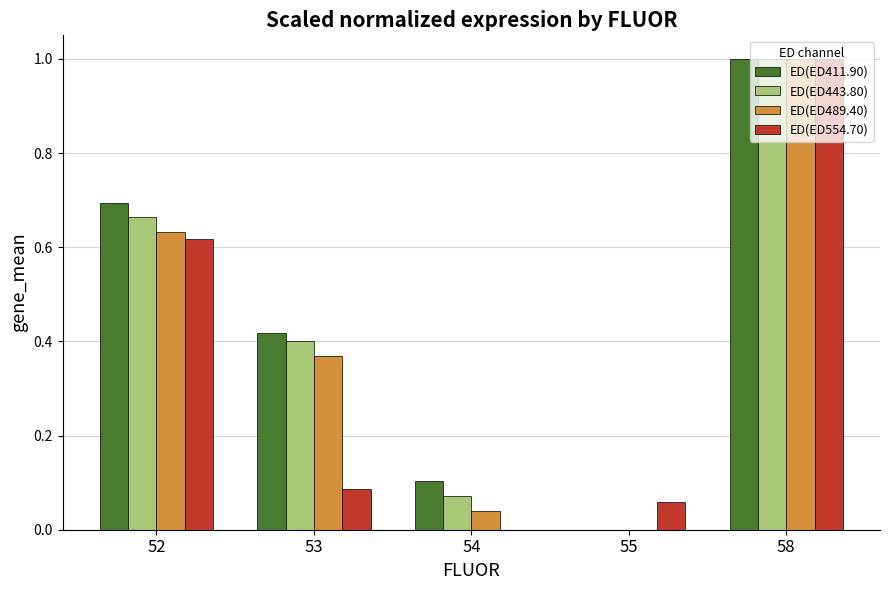

What is the sum of all ED(ED554.70) values?

1.8